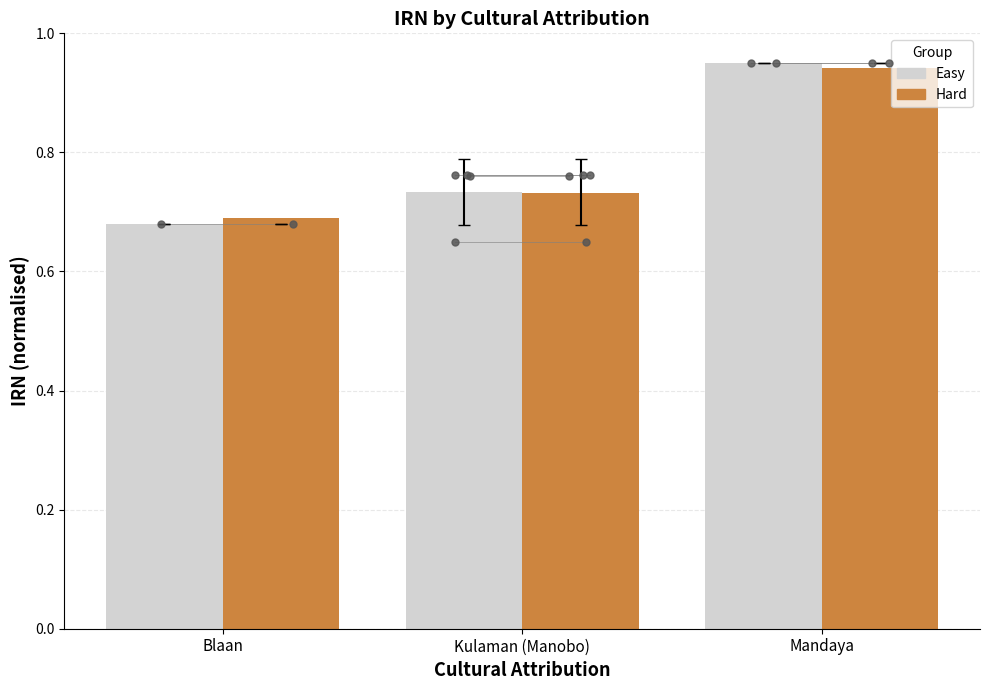

Which series has the largest total across all categories?

Hard